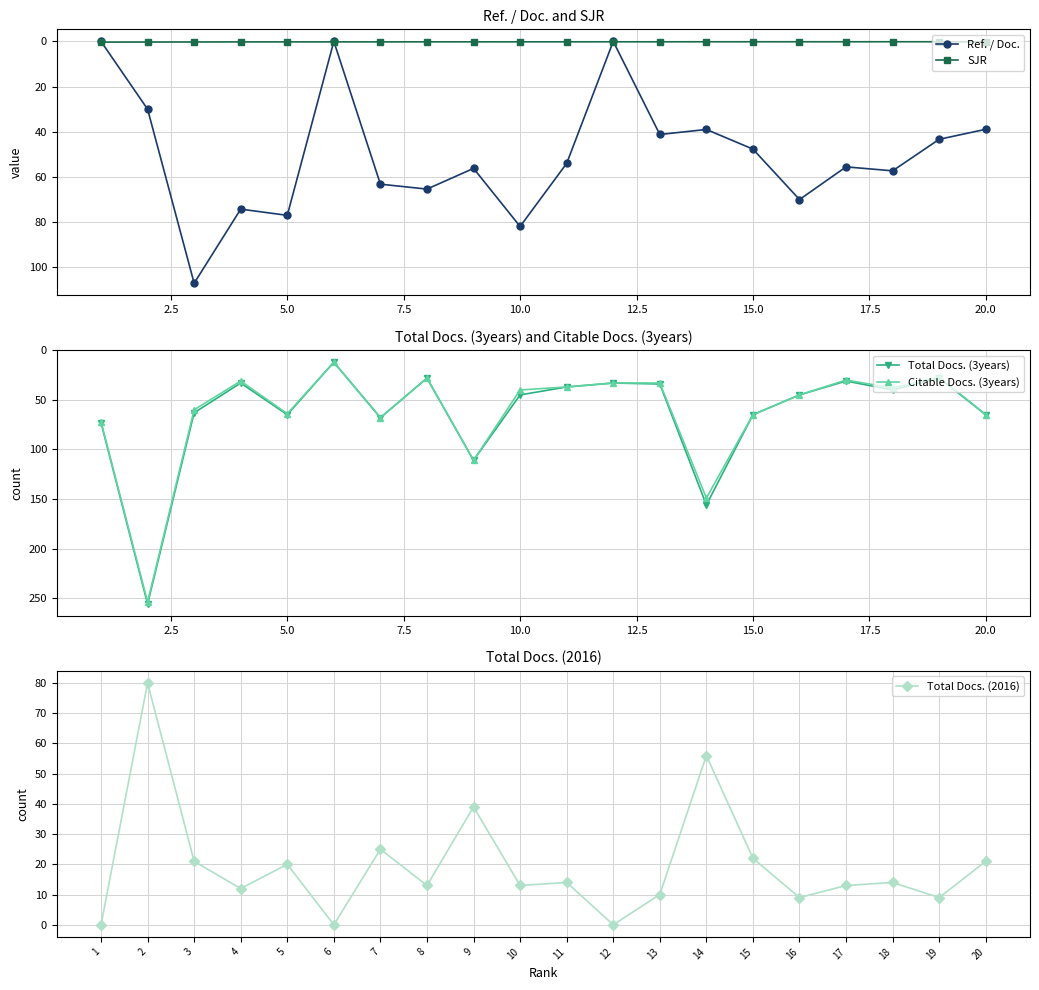

In Total Docs. (2016), how many points are lower than both neighbors (excluding endpoints)?

7